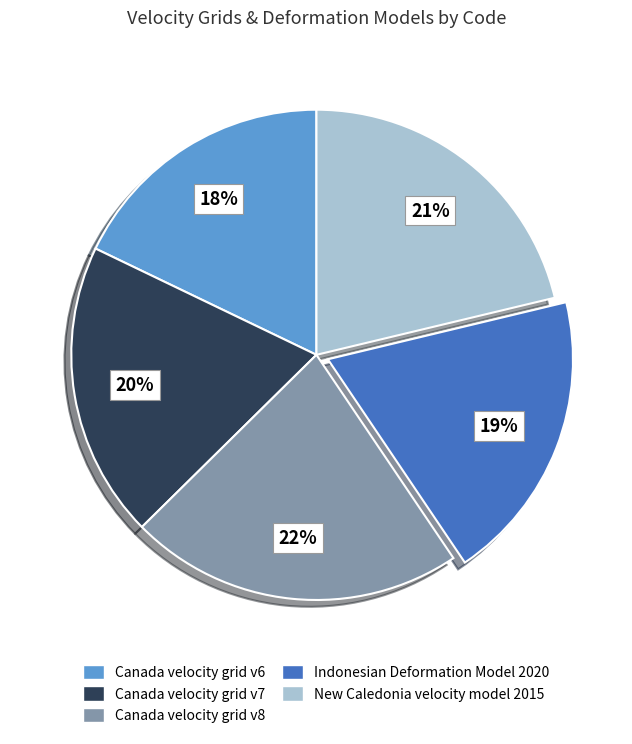

Approximately how many times larger is the value at Indonesian Deformation Model 2020 compared to Canada velocity grid v8?

0.9